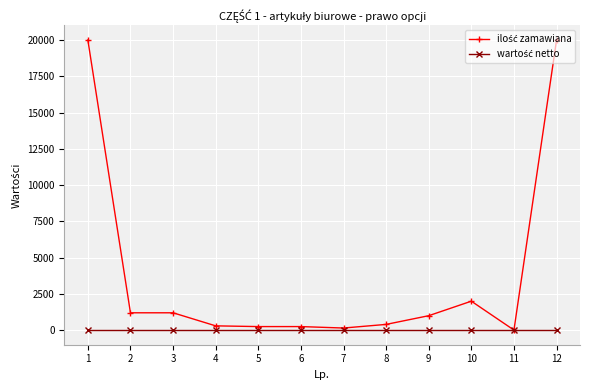

Count the number of data series in this chart.

2